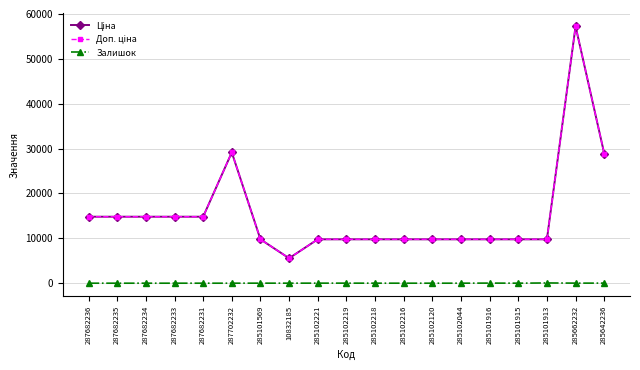

Is this an area chart (filled region under the line)?

No